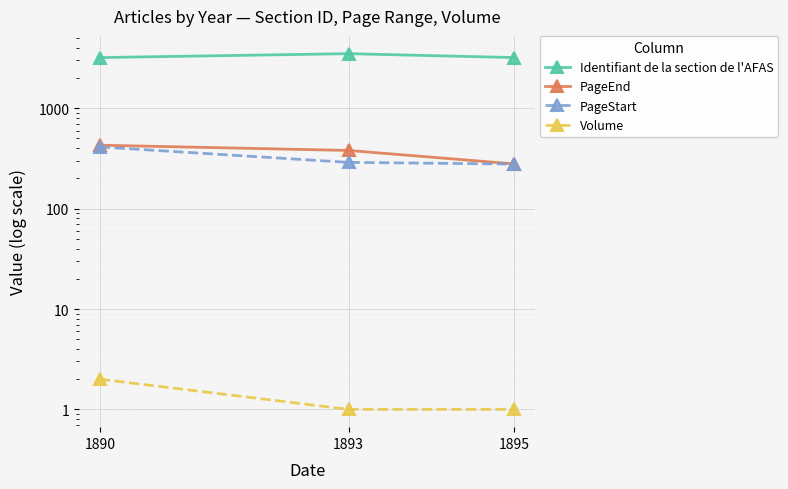

At how many categories does at least one series exceed 195?

3